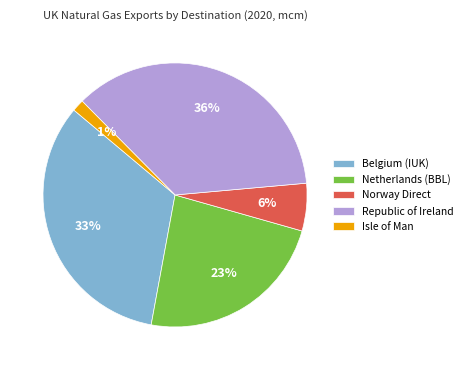

Is it true that Isle of Man is 11% of the pie?

False